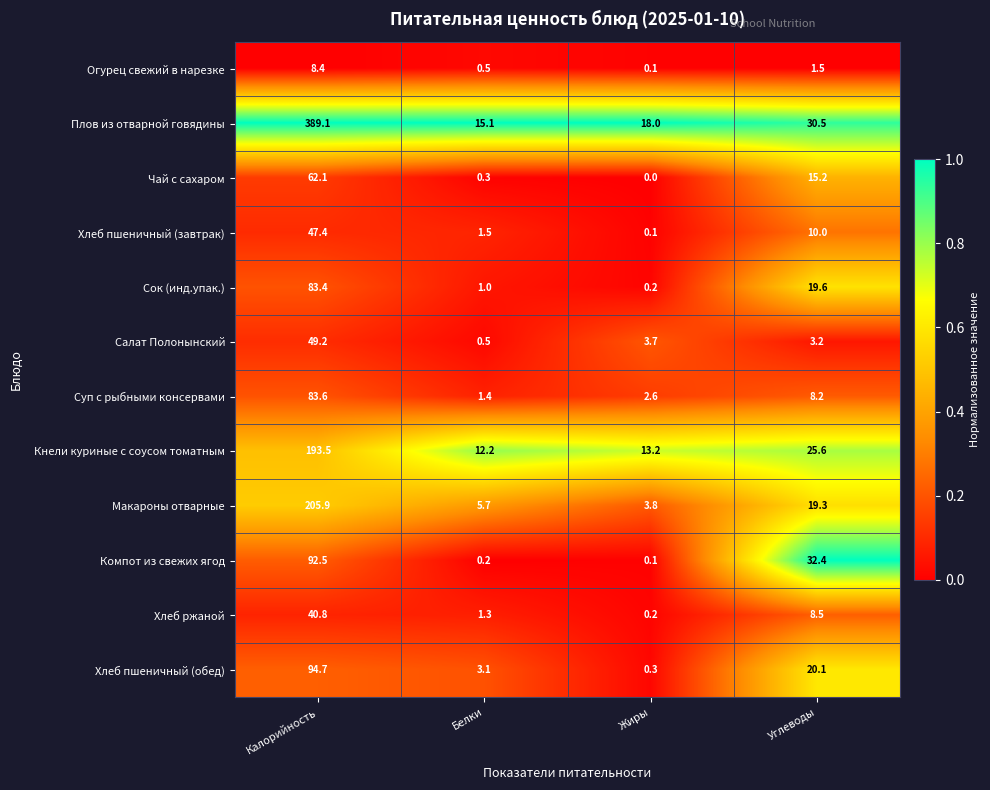

What is the total value across all series at Белки?

42.8